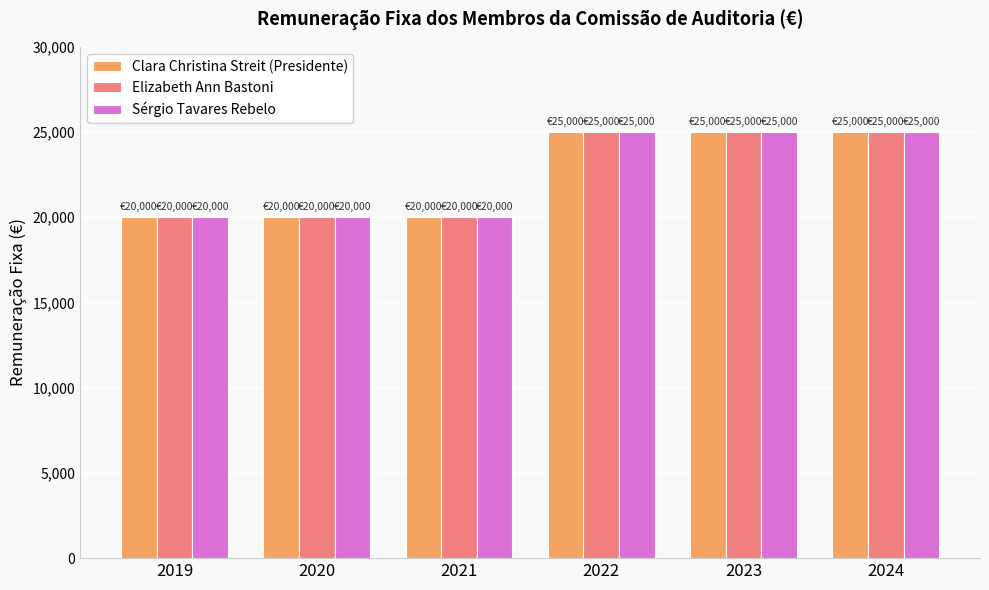

What is the minimum value for Sérgio Tavares Rebelo?

20000